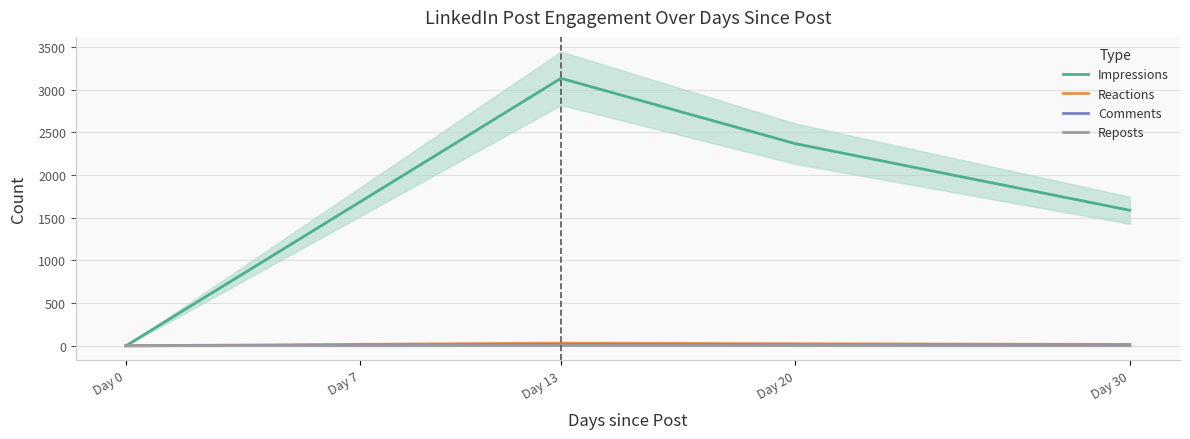

How many data points in Reposts are above 1?

4